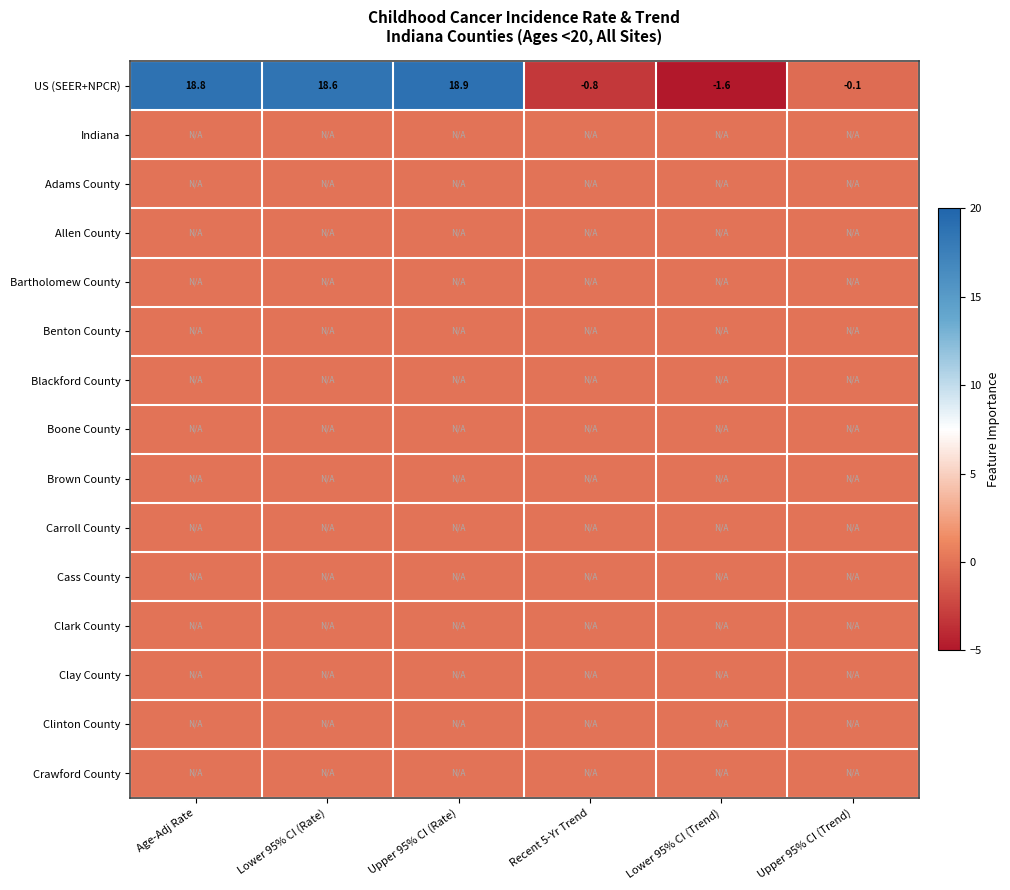

True or false: US (SEER+NPCR) has a value of 18.9 at Upper 95% CI (Rate).

True